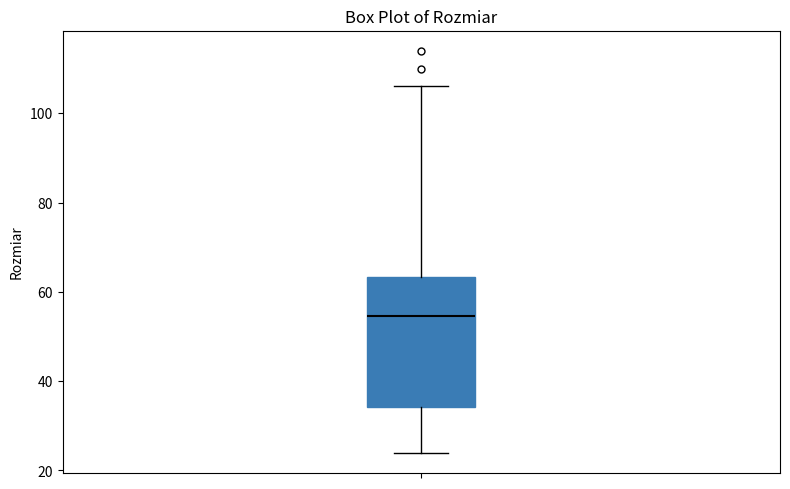

Where does the lower whisker of the box end on the y-axis? The values are not printed on the chart, so give them approximately, as read against the axis.

24